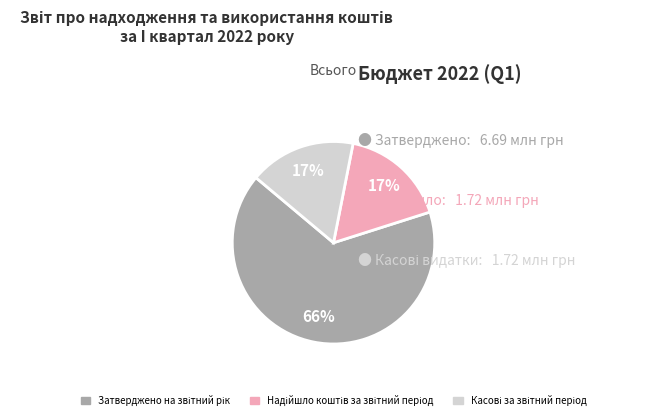

How many slices are in this pie chart?

3